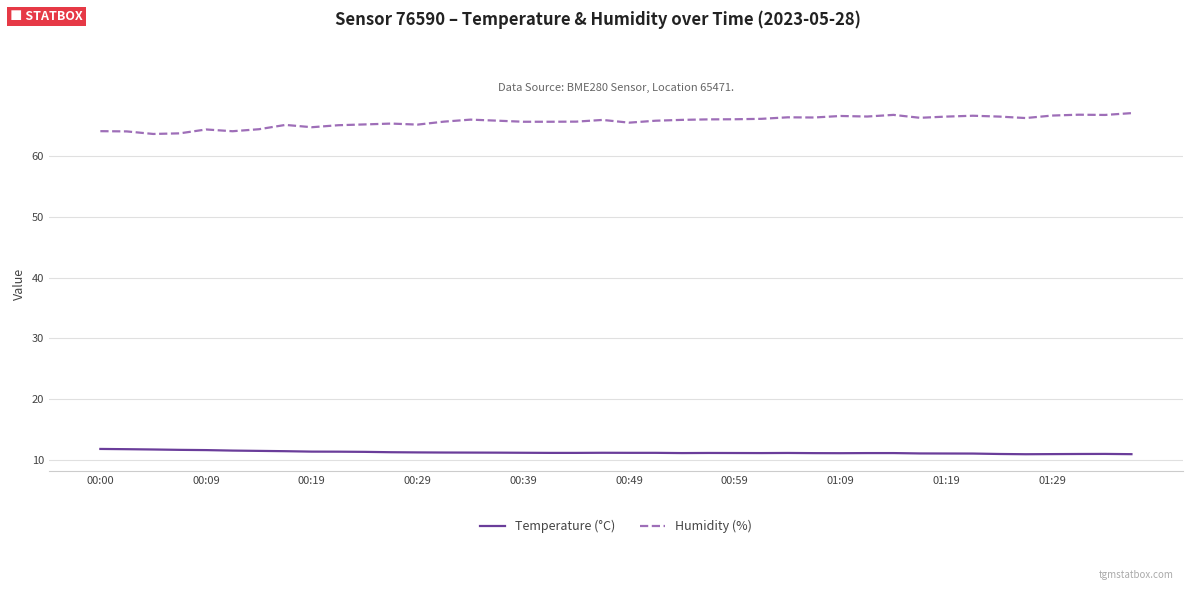

What are all the series names shown in the legend?

Temperature (°C), Humidity (%)